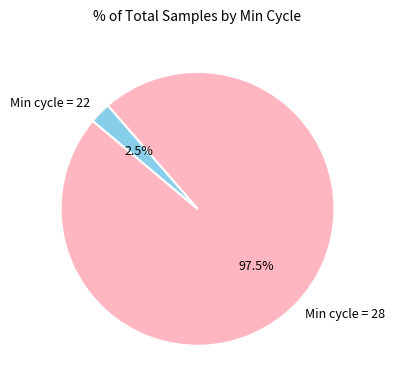

How many segments does this pie chart have?

2